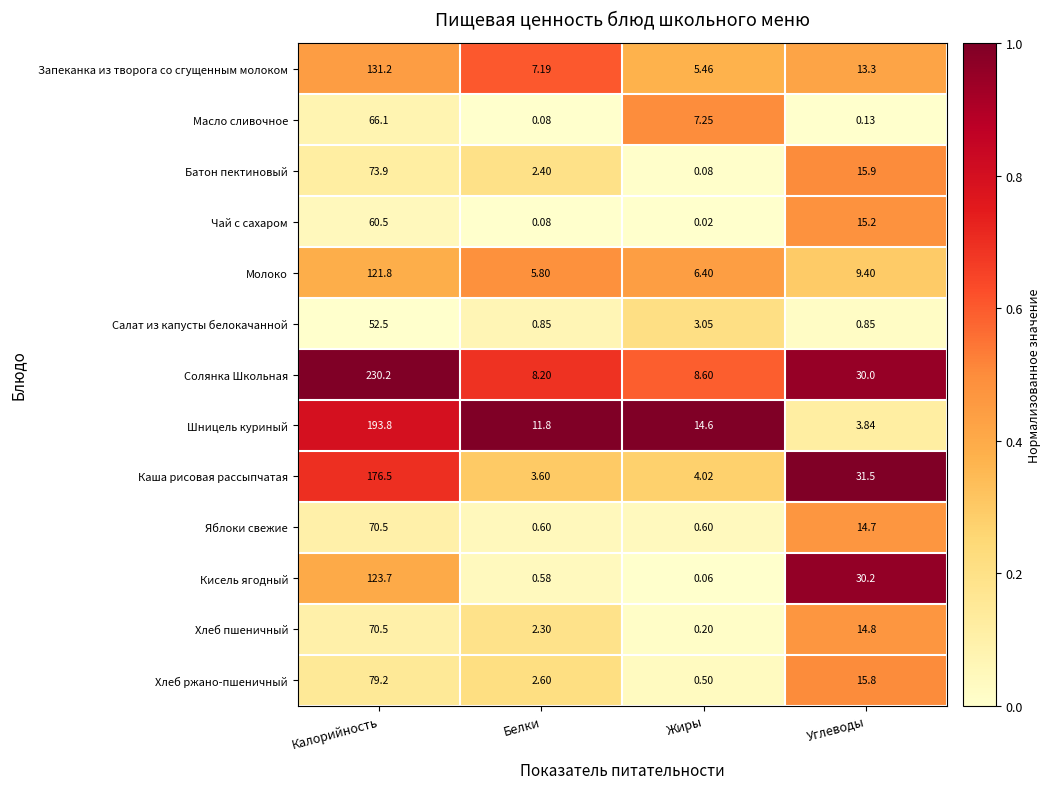

Which series changed the most between Белки and Углеводы?

Кисель ягодный